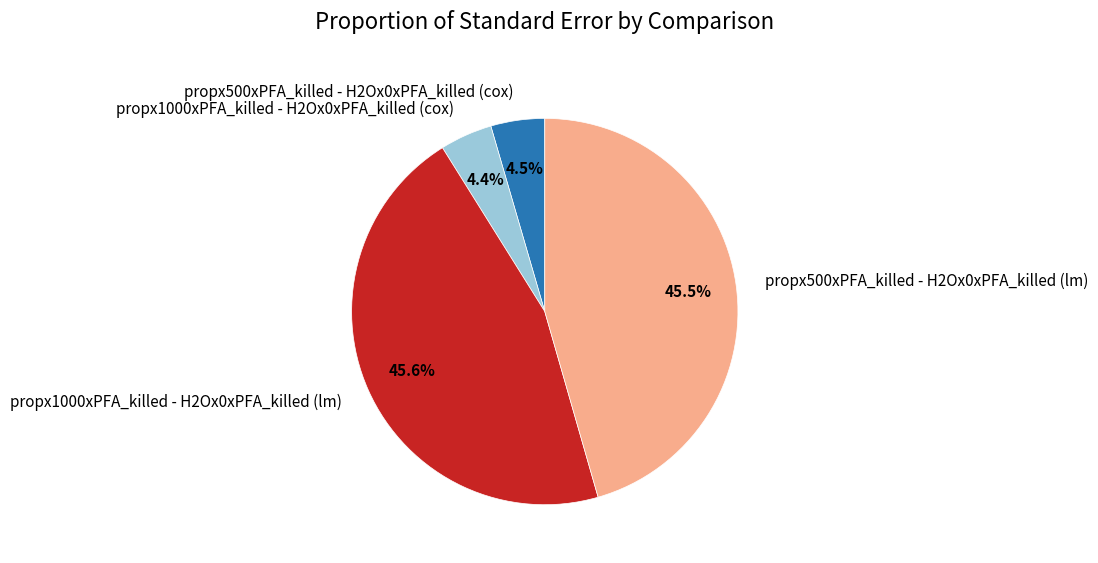

To the nearest percent, what is the difference between the largest and smallest slice percentages?

41%